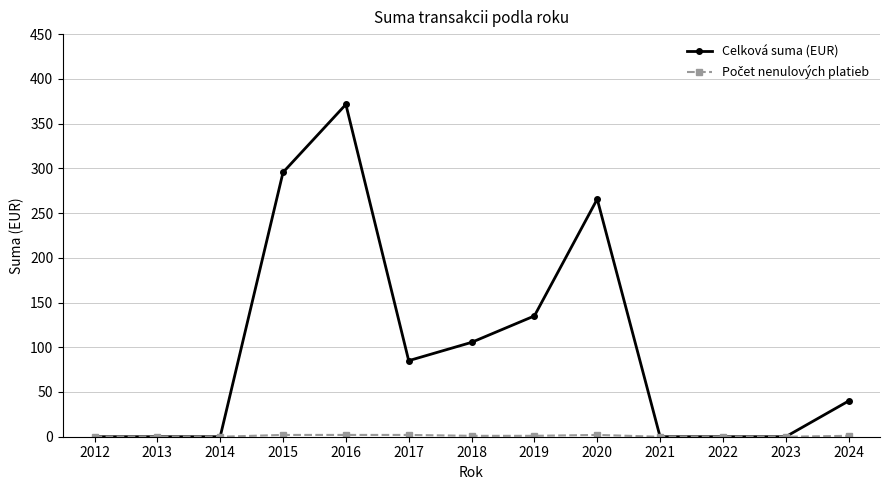

What is the greatest value displayed?

371.4